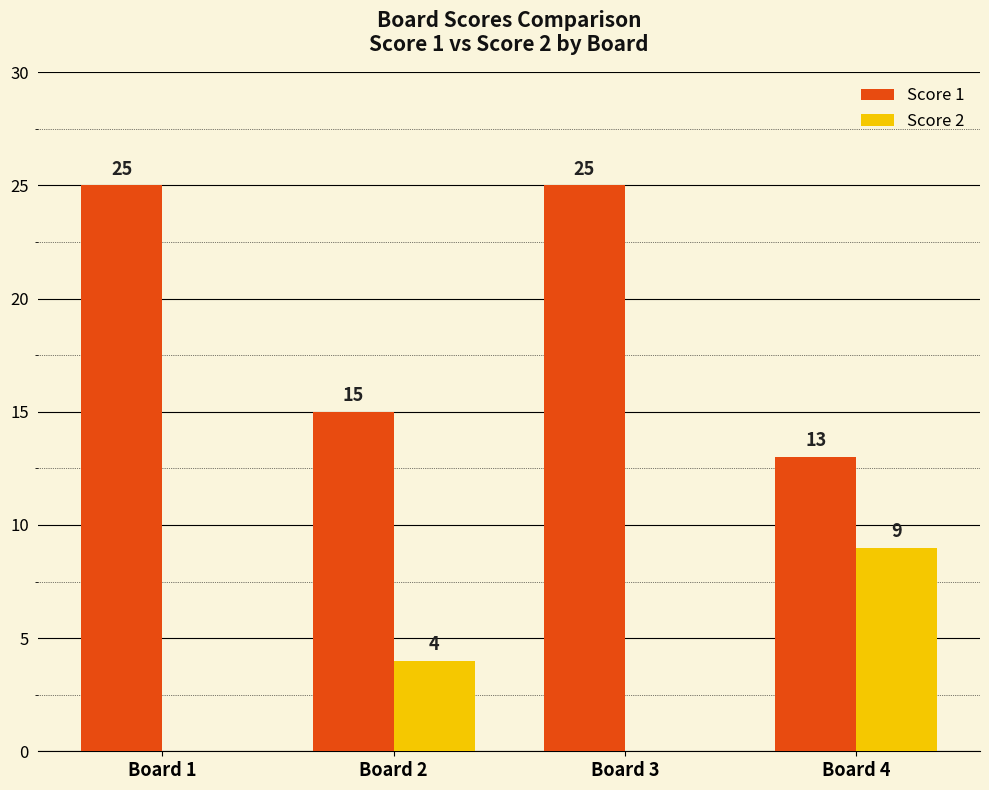

The Score 1 series shows 25 at Board 3. True or false?

True